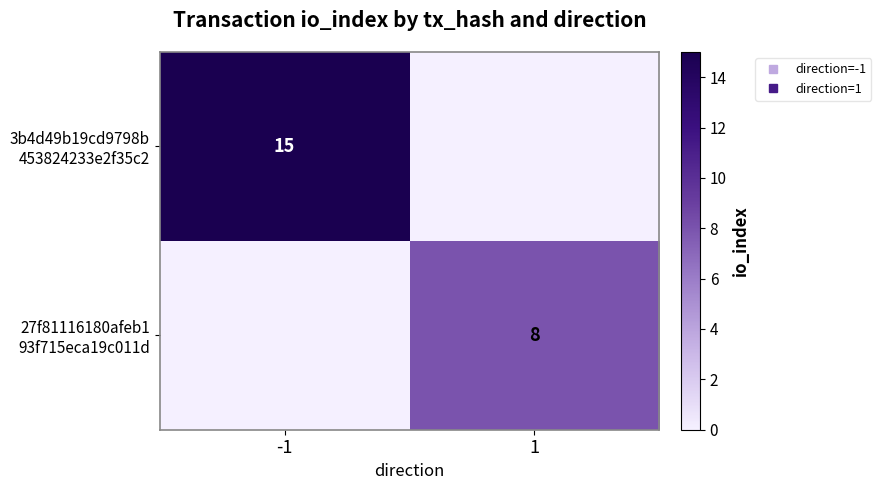

Is the value of 3b4d49b19cd9798b 453824233e2f35c2 at -1 greater than the value of 27f81116180afeb1 93f715eca19c011d at -1?

Yes